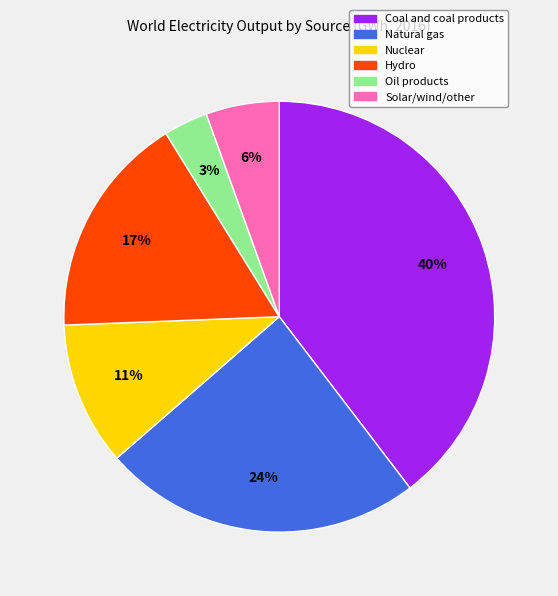

Does any single category account for the majority?

No